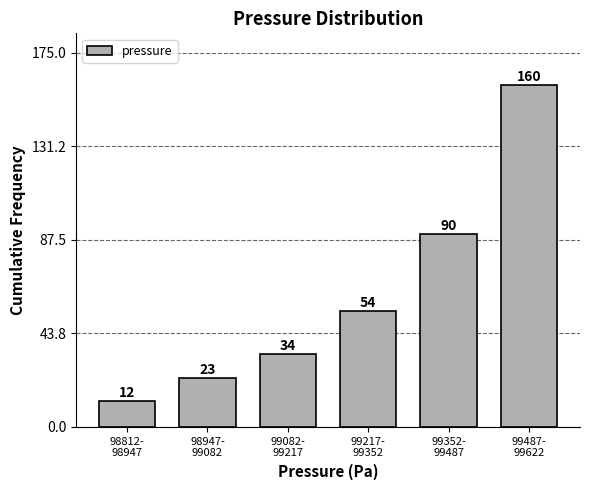

Reading right to left, extract all data points from this chart.

160	90	54	34	23	12